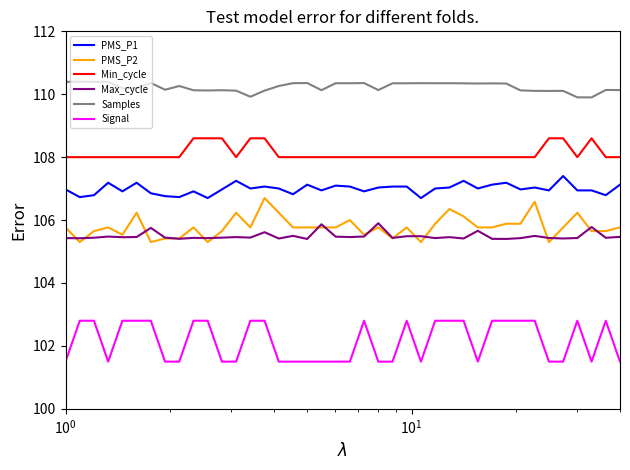

True or false: Max_cycle and Signal cross at least once.

False